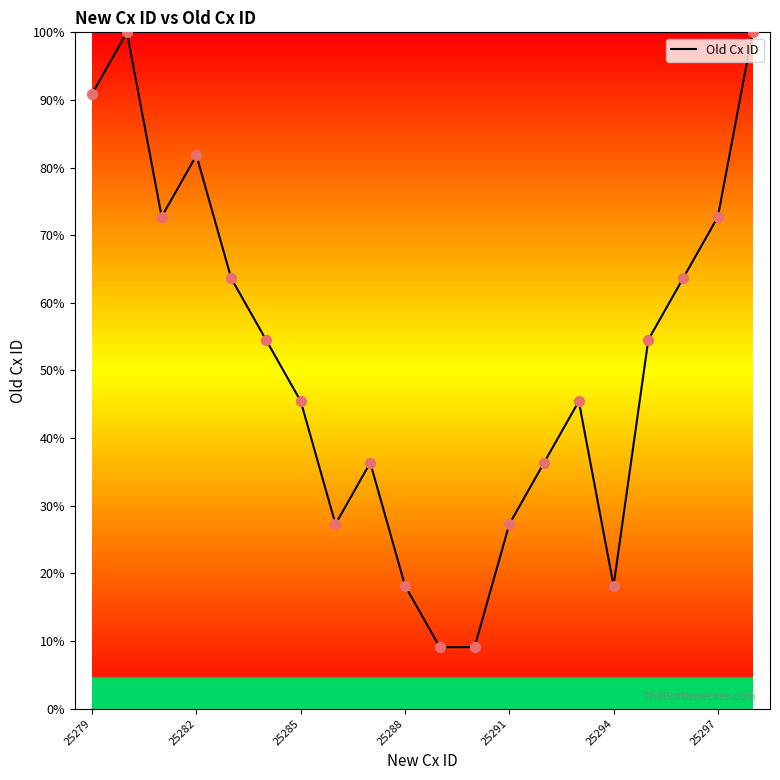

What is the minimum value shown in the chart?

9.1